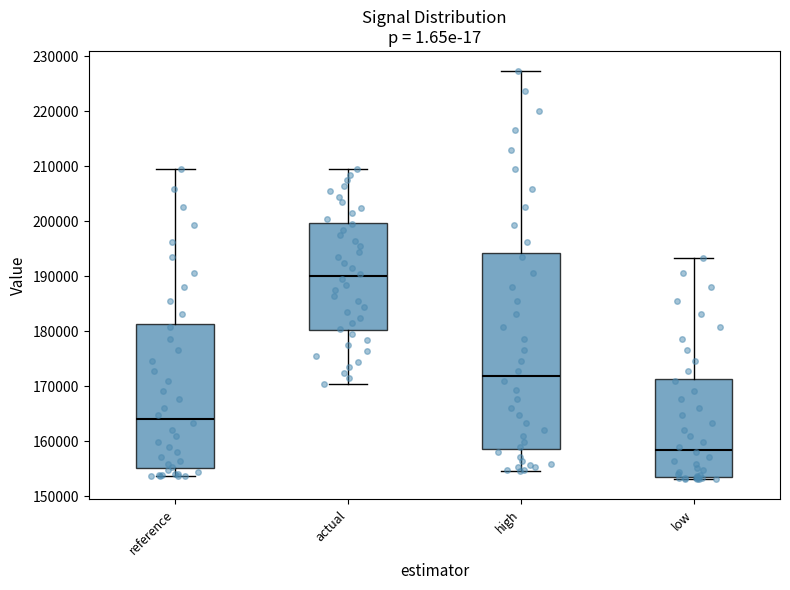

Where does the upper whisker of the box for actual end on the y-axis? The values are not printed on the chart, so give them approximately, as read against the axis.

209000